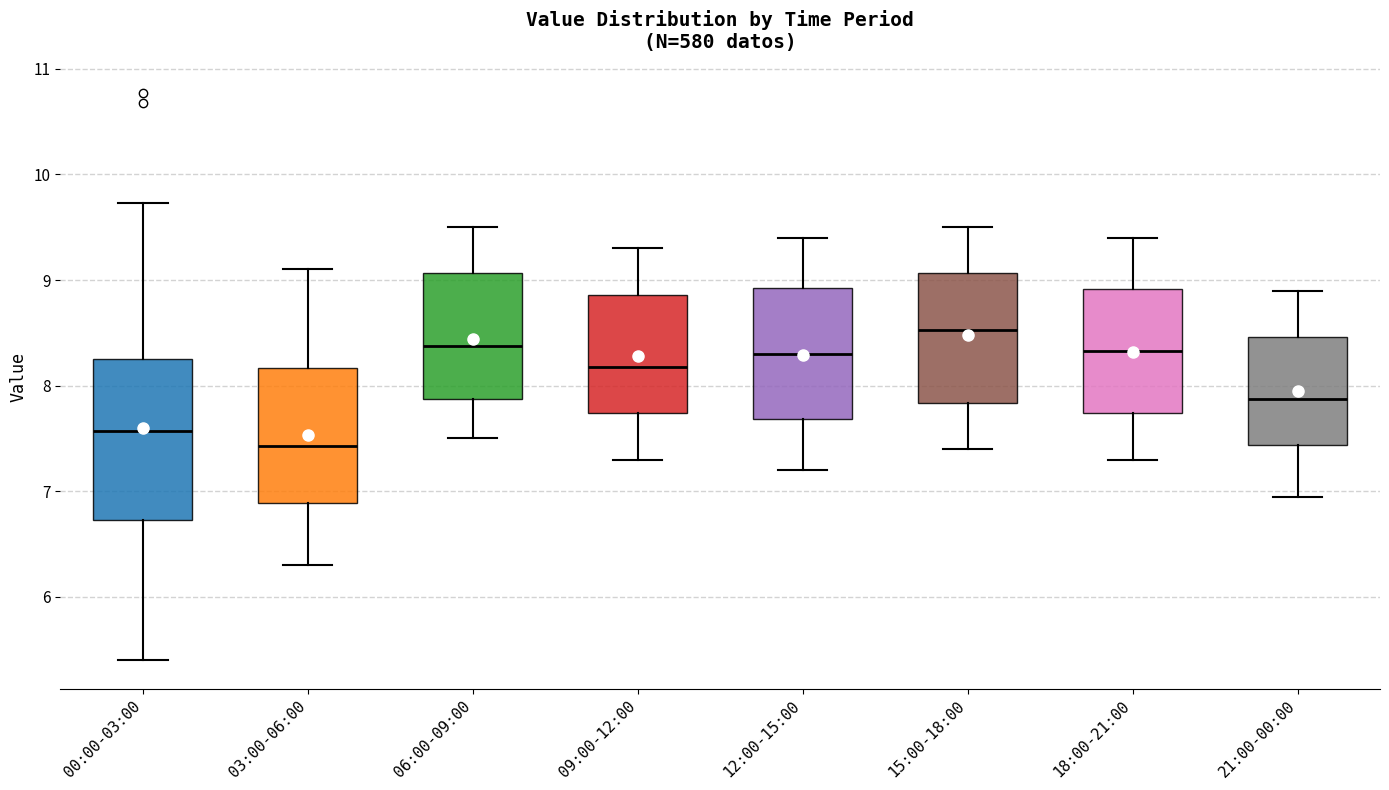

Reading left to right, read every box against the y-axis: the position of its median line, the range the box covers, and the ends of its whiskers. The values are not printed on the chart, so give them approximately, as read against the axis.

00:00-03:00: median 7.6, box 6.7 to 8.3, whiskers 5.4 to 9.7
03:00-06:00: median 7.4, box 6.9 to 8.2, whiskers 6.3 to 9.1
06:00-09:00: median 8.4, box 7.9 to 9.1, whiskers 7.5 to 9.5
09:00-12:00: median 8.2, box 7.7 to 8.9, whiskers 7.3 to 9.3
12:00-15:00: median 8.3, box 7.7 to 8.9, whiskers 7.2 to 9.4
15:00-18:00: median 8.5, box 7.8 to 9.1, whiskers 7.4 to 9.5
18:00-21:00: median 8.3, box 7.7 to 8.9, whiskers 7.3 to 9.4
21:00-00:00: median 7.9, box 7.4 to 8.5, whiskers 7.0 to 8.9